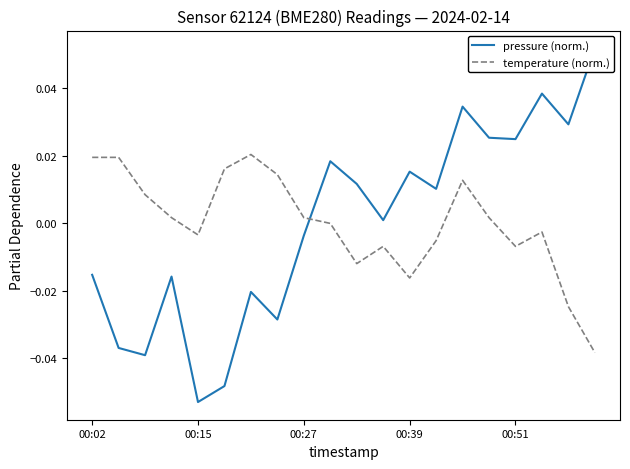

Rank the series by their maximum value, from lowest to highest.

temperature (norm.), pressure (norm.)